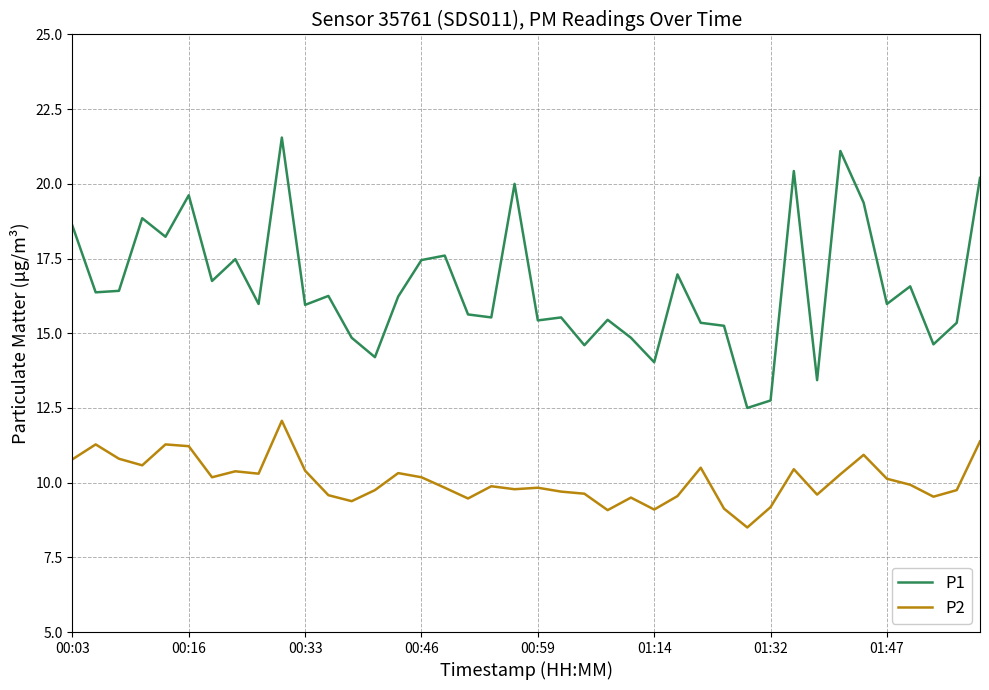

What is the maximum value for P1?

21.6